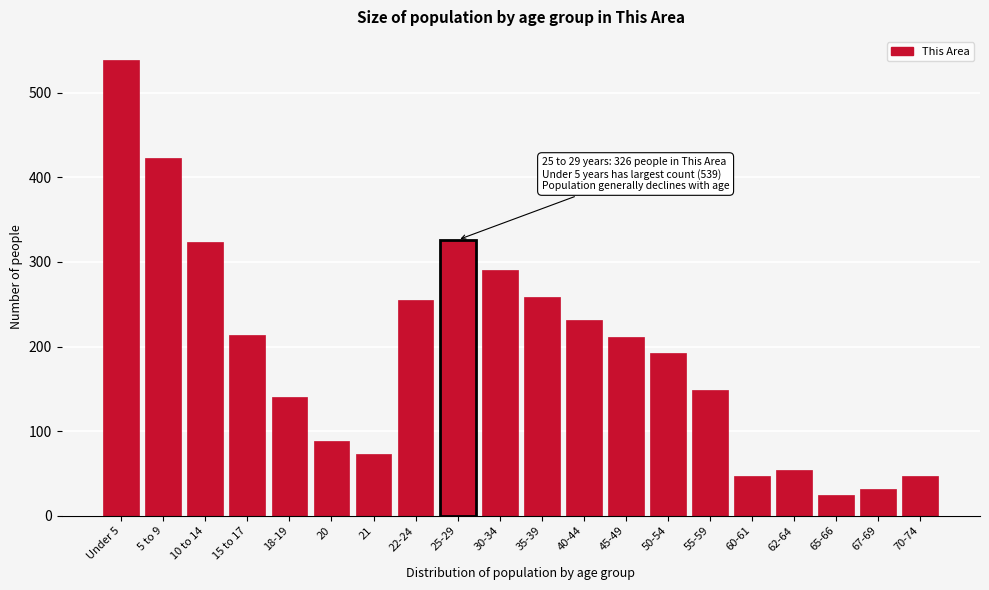

The value at 10 to 14 is 324. True or false?

True